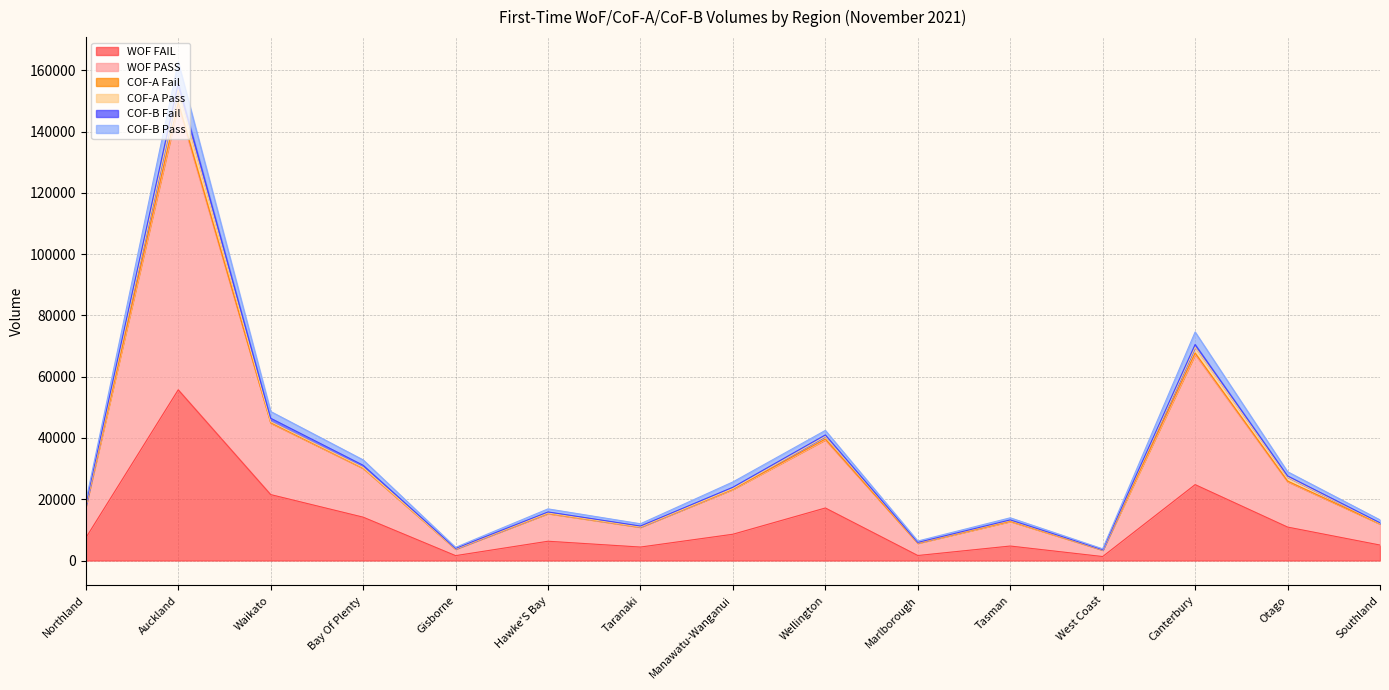

At which category is the sum across all series the highest?

Auckland